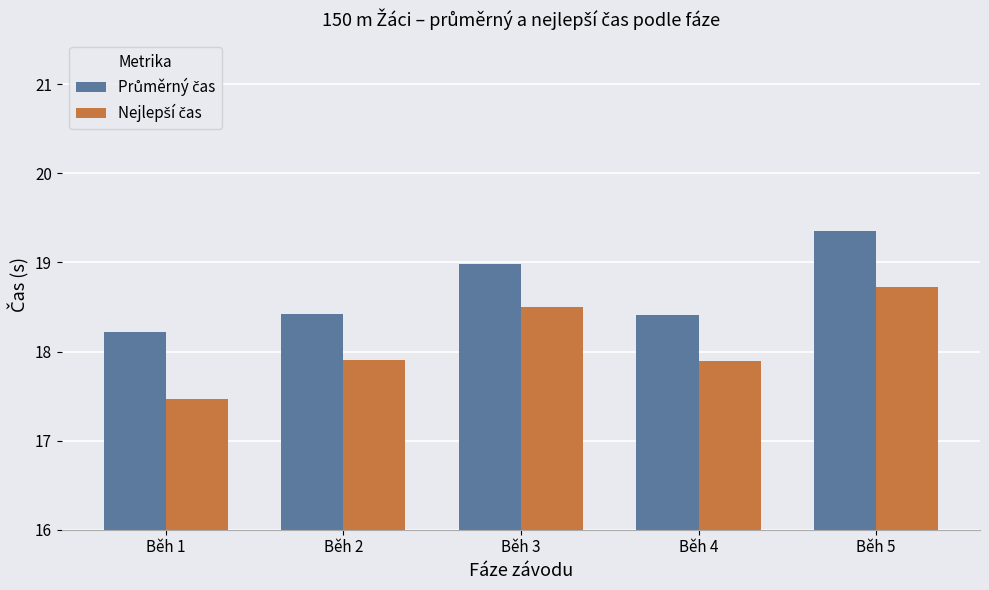

At which category does the chart reach its peak across all series?

Běh 5